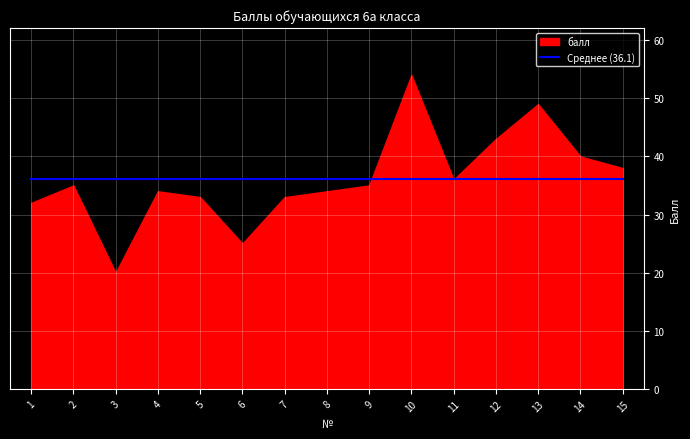

List the labels in order of value, largest first.

10, 13, 12, 14, 15, 11, 2, 9, 4, 8, 5, 7, 1, 6, 3